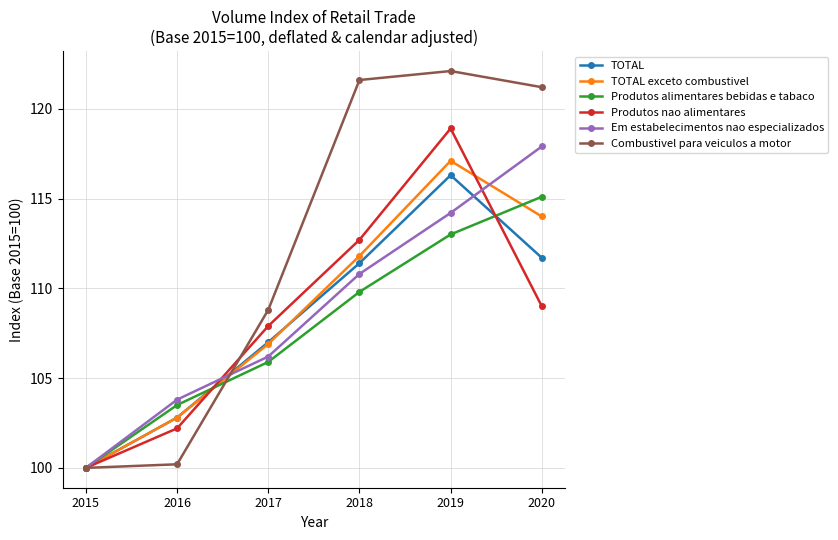

Reading right to left, list all the values displayed in this chart.

TOTAL: 2020=111.7	2019=116.3	2018=111.4	2017=107.0	2016=102.8	2015=100.0
TOTAL exceto combustivel: 2020=114.0	2019=117.1	2018=111.8	2017=106.9	2016=102.8	2015=100.0
Produtos alimentares bebidas e tabaco: 2020=115.1	2019=113.0	2018=109.8	2017=105.9	2016=103.5	2015=100.0
Produtos nao alimentares: 2020=109.0	2019=118.9	2018=112.7	2017=107.9	2016=102.2	2015=100.0
Em estabelecimentos nao especializados: 2020=117.9	2019=114.2	2018=110.8	2017=106.2	2016=103.8	2015=100.0
Combustivel para veiculos a motor: 2020=121.2	2019=122.1	2018=121.6	2017=108.8	2016=100.2	2015=100.0